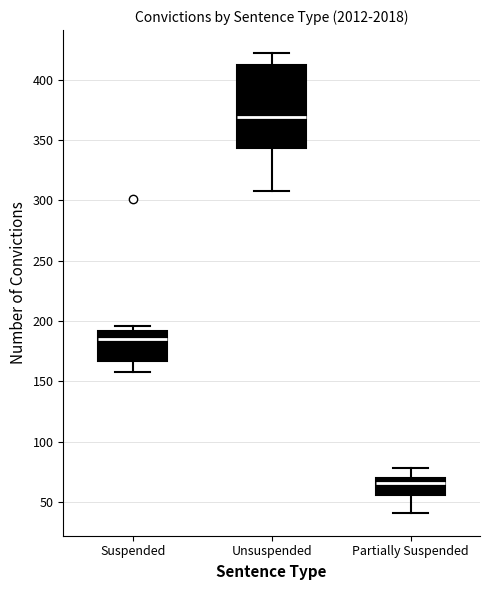

Where is the lower edge of the box for Partially Suspended on the y-axis? The values are not printed on the chart, so give them approximately, as read against the axis.

55